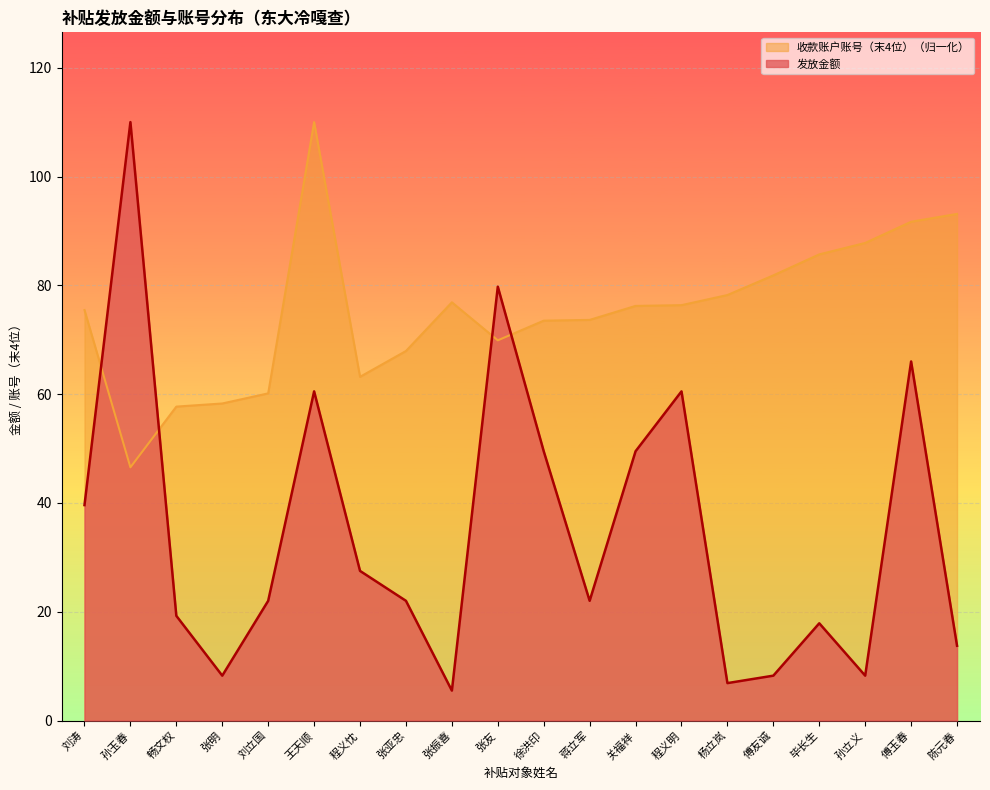

Reading right to left, transcribe all the data shown in this chart.

发放金额: 陈元春=13.8	傅玉春=66.0	孙立义=8.2	毕长生=17.9	傅友诚=8.2	杨立岚=6.9	程义明=60.5	关福祥=49.5	蒋立军=22.0	徐洪印=49.5	张友=79.8	张振喜=5.5	张亚忠=22.0	程义忱=27.5	王天顺=60.5	刘立国=22.0	张明=8.2	畅文权=19.2	孙玉春=110.0	刘涛=39.6
收款账户账号（末4位）: 陈元春=93.1	傅玉春=91.7	孙立义=87.8	毕长生=85.7	傅友诚=81.8	杨立岚=78.2	程义明=76.4	关福祥=76.2	蒋立军=73.7	徐洪印=73.5	张友=69.9	张振喜=76.9	张亚忠=67.9	程义忱=63.2	王天顺=110.0	刘立国=60.2	张明=58.3	畅文权=57.7	孙玉春=46.6	刘涛=75.5